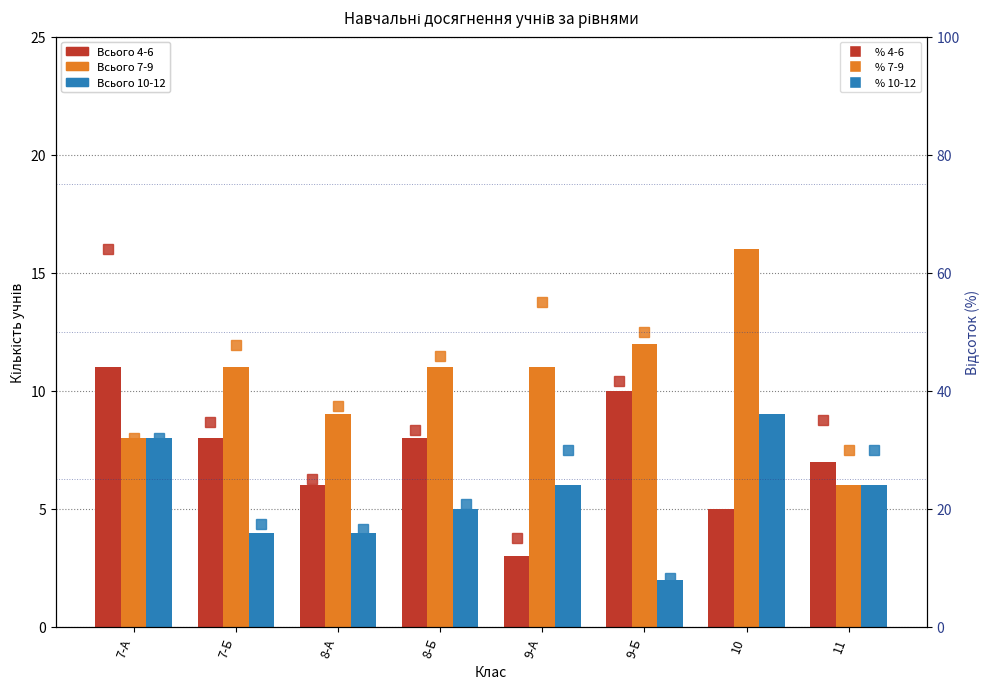

What is the sum of all Всього 7-9 values?

84.0